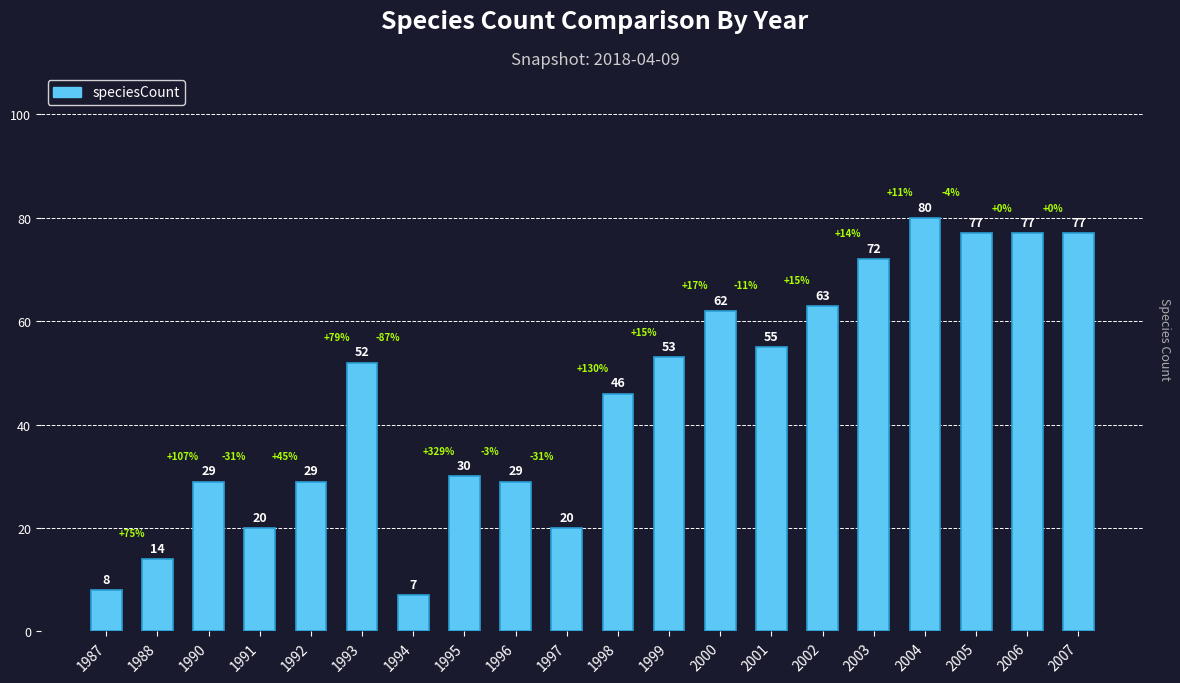

How many data points are less than 52?

10